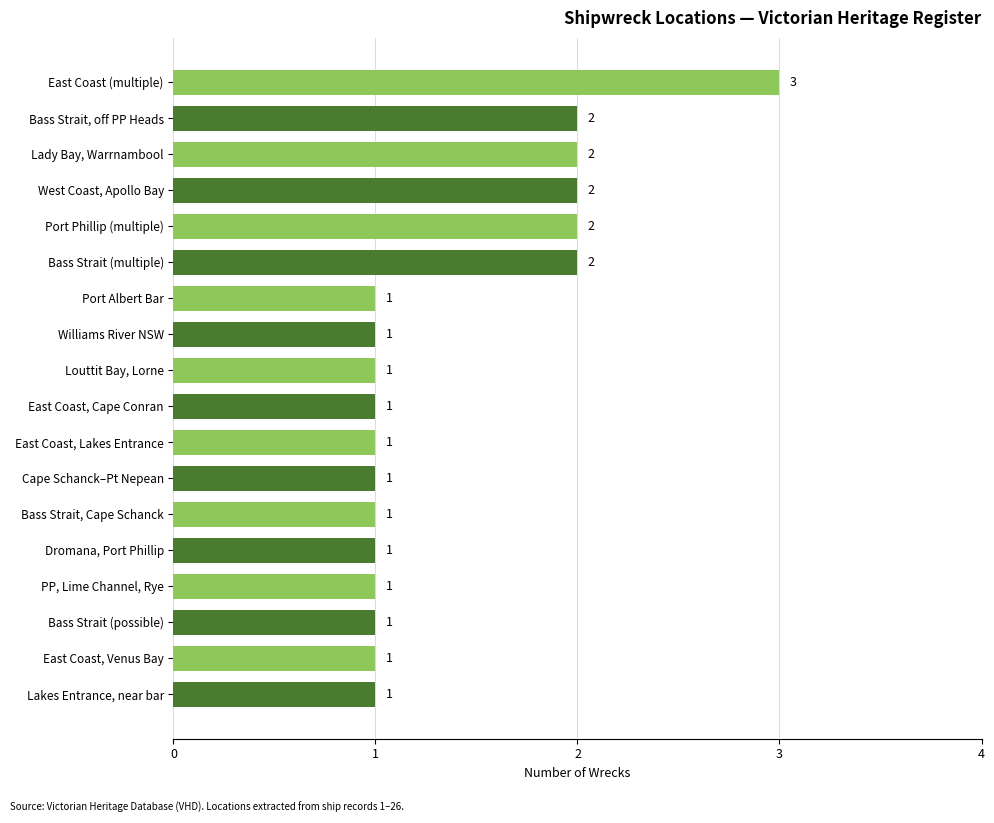

How many values exceed 1?

6